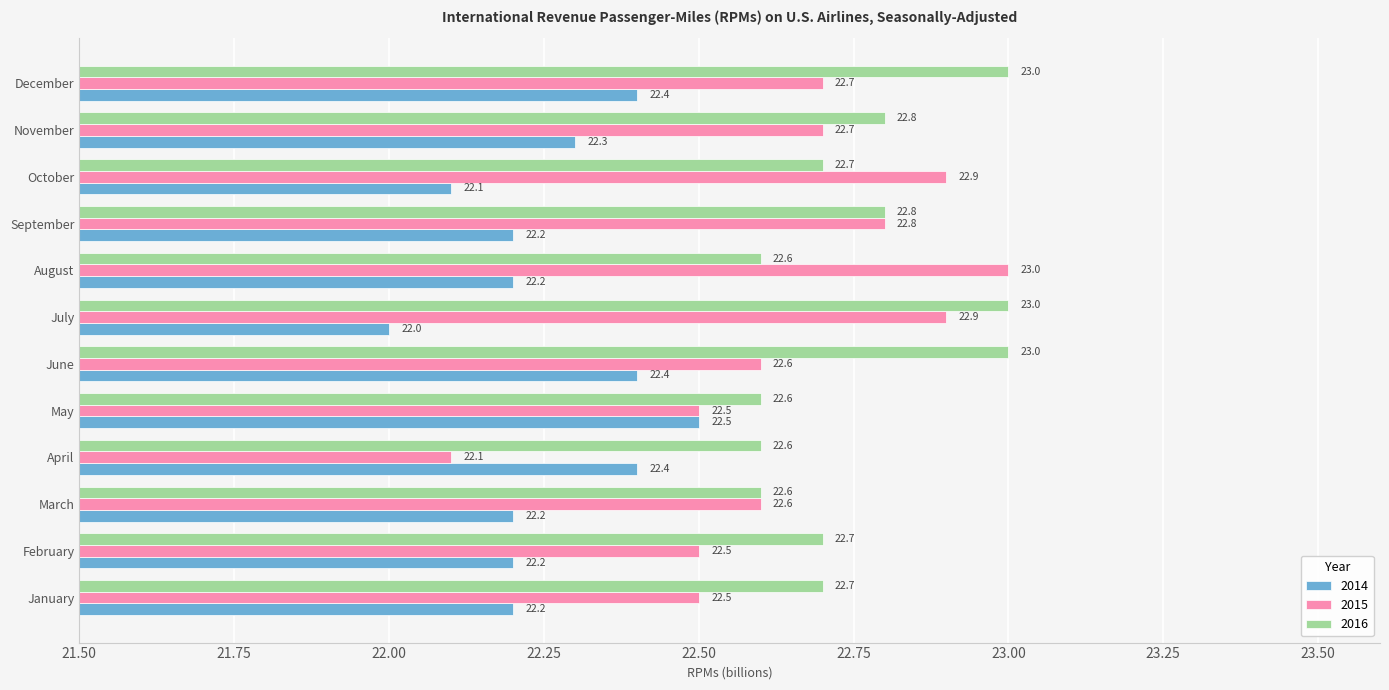

At which category does the chart reach its minimum across all series?

July